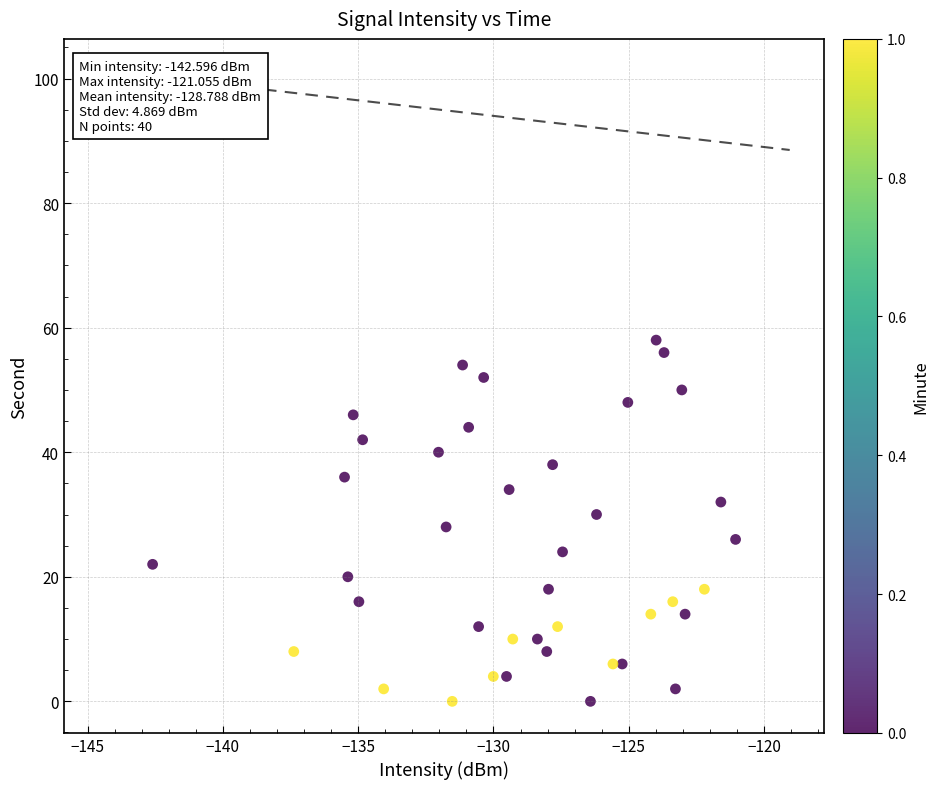

What is the range of Y values (max minus min)?

58